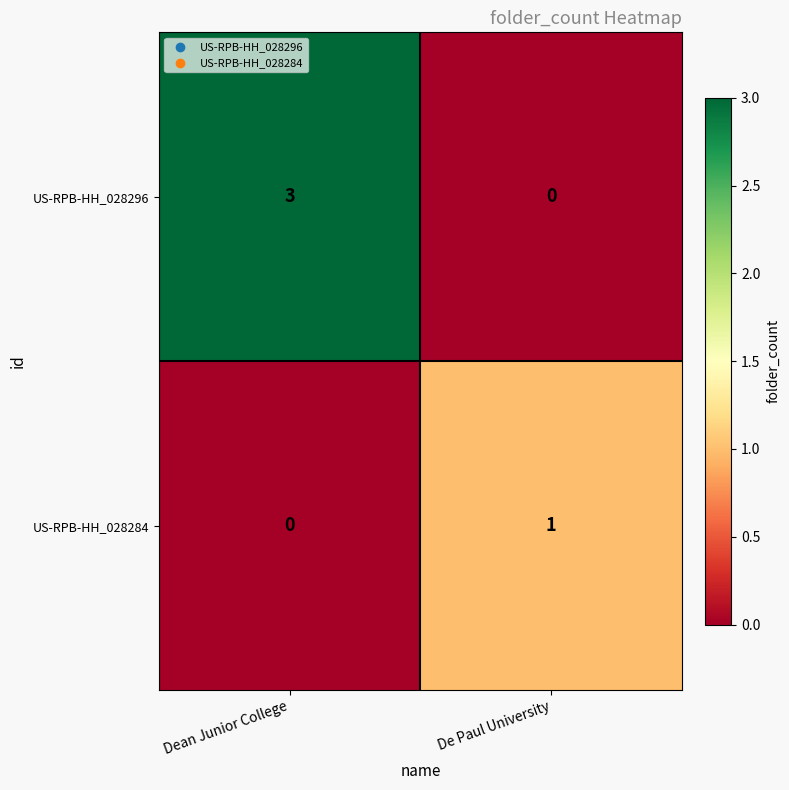

Between Dean Junior College and De Paul University, which series saw the biggest shift?

US-RPB-HH_028296